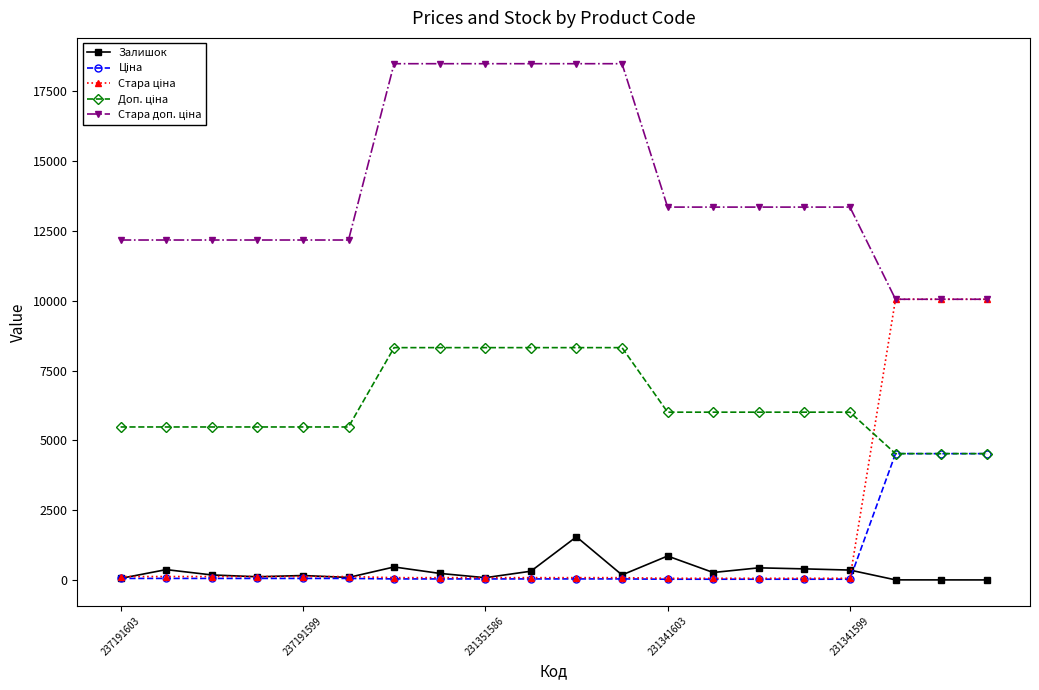

True or false: Залишок has more than 0 interior local peaks.

True